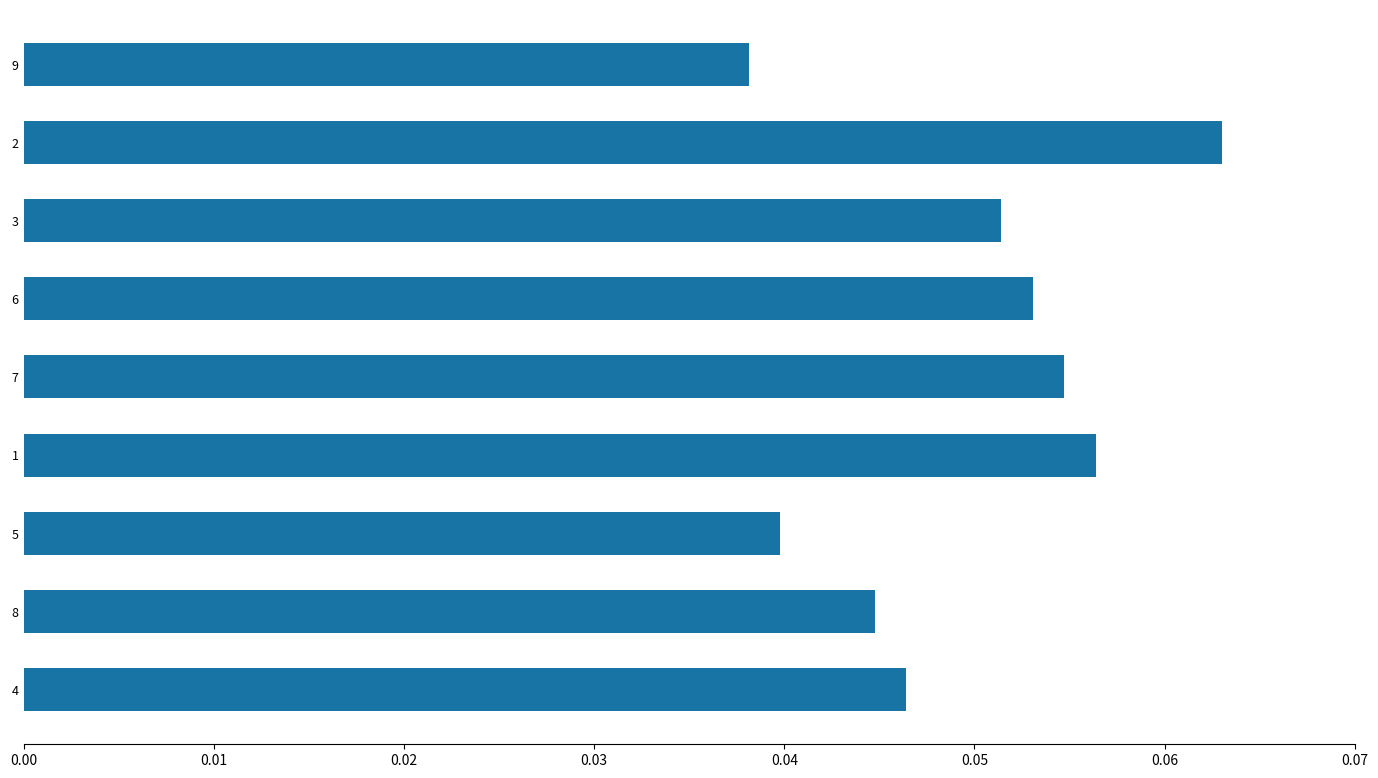

Between 9 and 4, which is larger?

4